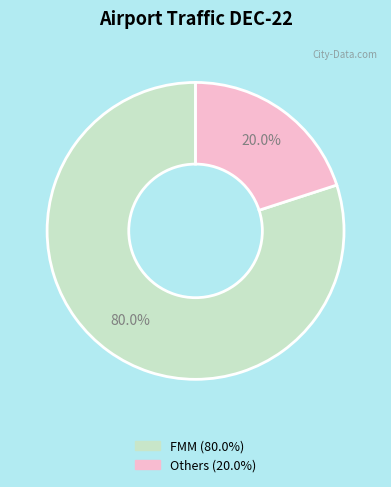

Count the number of slices in the pie.

2